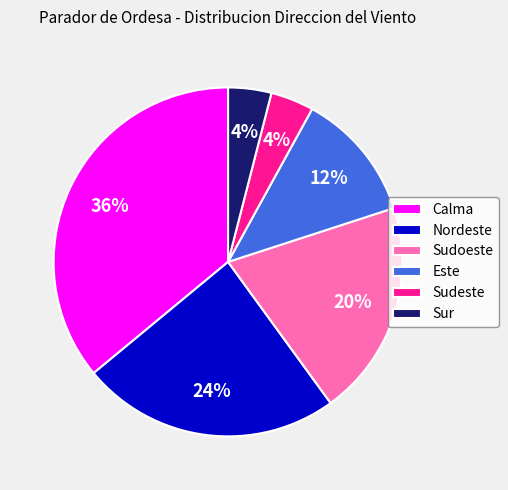

To the nearest percent, what is the difference between the largest and smallest slice percentages?

32%